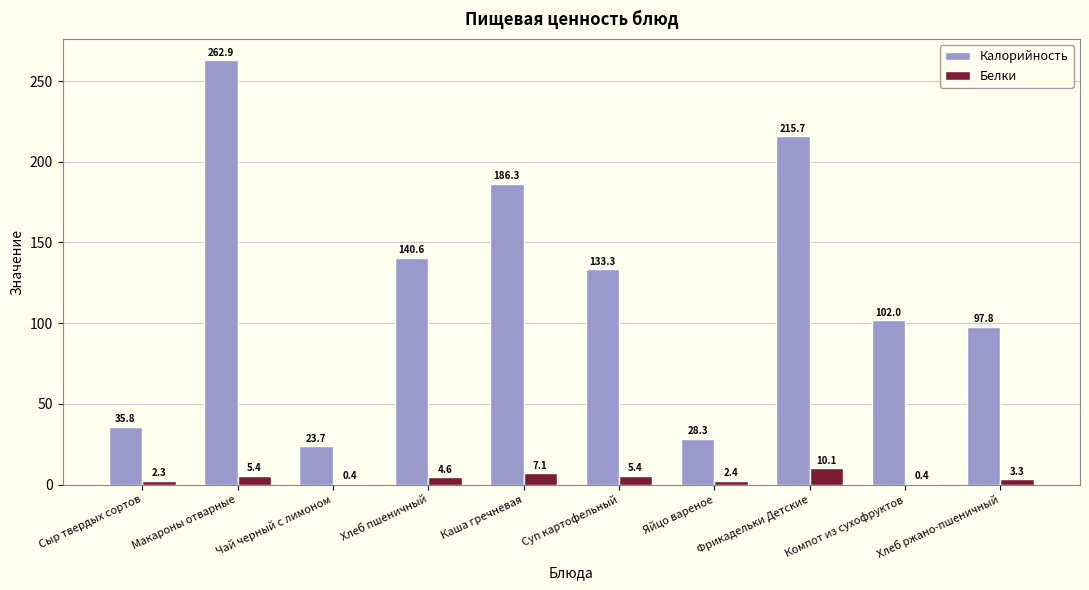

At which category is the sum across all series the highest?

Макароны отварные